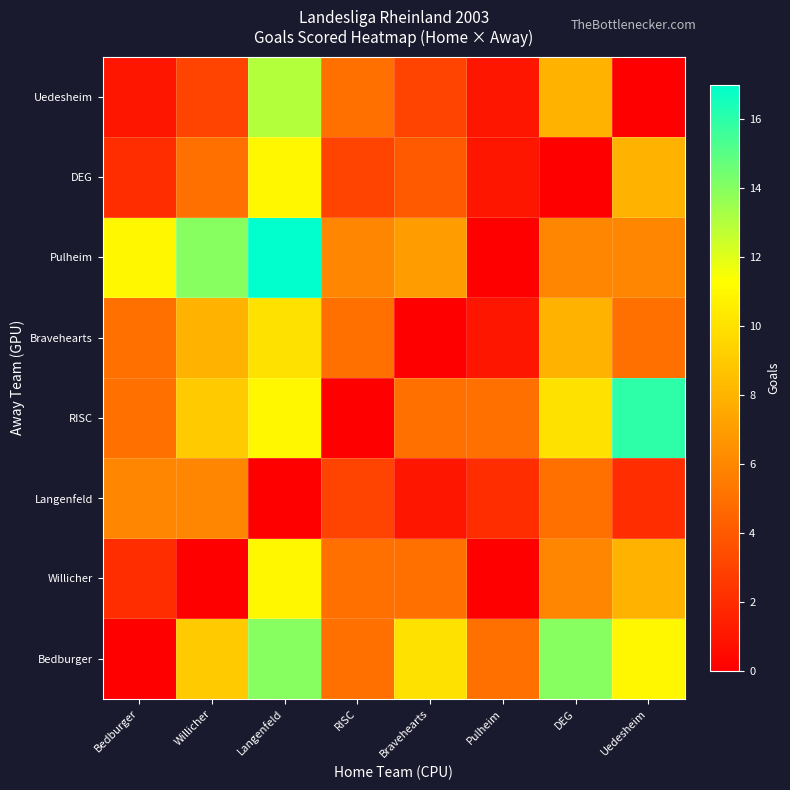

Reading right to left, extract all data points from this chart.

Bedburger: Uedesheim=11	DEG=14	Pulheim=5	Bravehearts=10	RISC=5	Langenfeld=14	Willicher=9	Bedburger=0
Willicher: Uedesheim=8	DEG=6	Pulheim=0	Bravehearts=5	RISC=5	Langenfeld=11	Willicher=0	Bedburger=2
Langenfeld: Uedesheim=2	DEG=5	Pulheim=2	Bravehearts=1	RISC=3	Langenfeld=0	Willicher=6	Bedburger=6
RISC: Uedesheim=16	DEG=10	Pulheim=5	Bravehearts=5	RISC=0	Langenfeld=11	Willicher=9	Bedburger=5
Bravehearts: Uedesheim=5	DEG=8	Pulheim=1	Bravehearts=0	RISC=5	Langenfeld=10	Willicher=8	Bedburger=5
Pulheim: Uedesheim=6	DEG=6	Pulheim=0	Bravehearts=7	RISC=6	Langenfeld=17	Willicher=14	Bedburger=11
DEG: Uedesheim=8	DEG=0	Pulheim=1	Bravehearts=4	RISC=3	Langenfeld=11	Willicher=5	Bedburger=2
Uedesheim: Uedesheim=0	DEG=8	Pulheim=1	Bravehearts=3	RISC=5	Langenfeld=13	Willicher=3	Bedburger=1